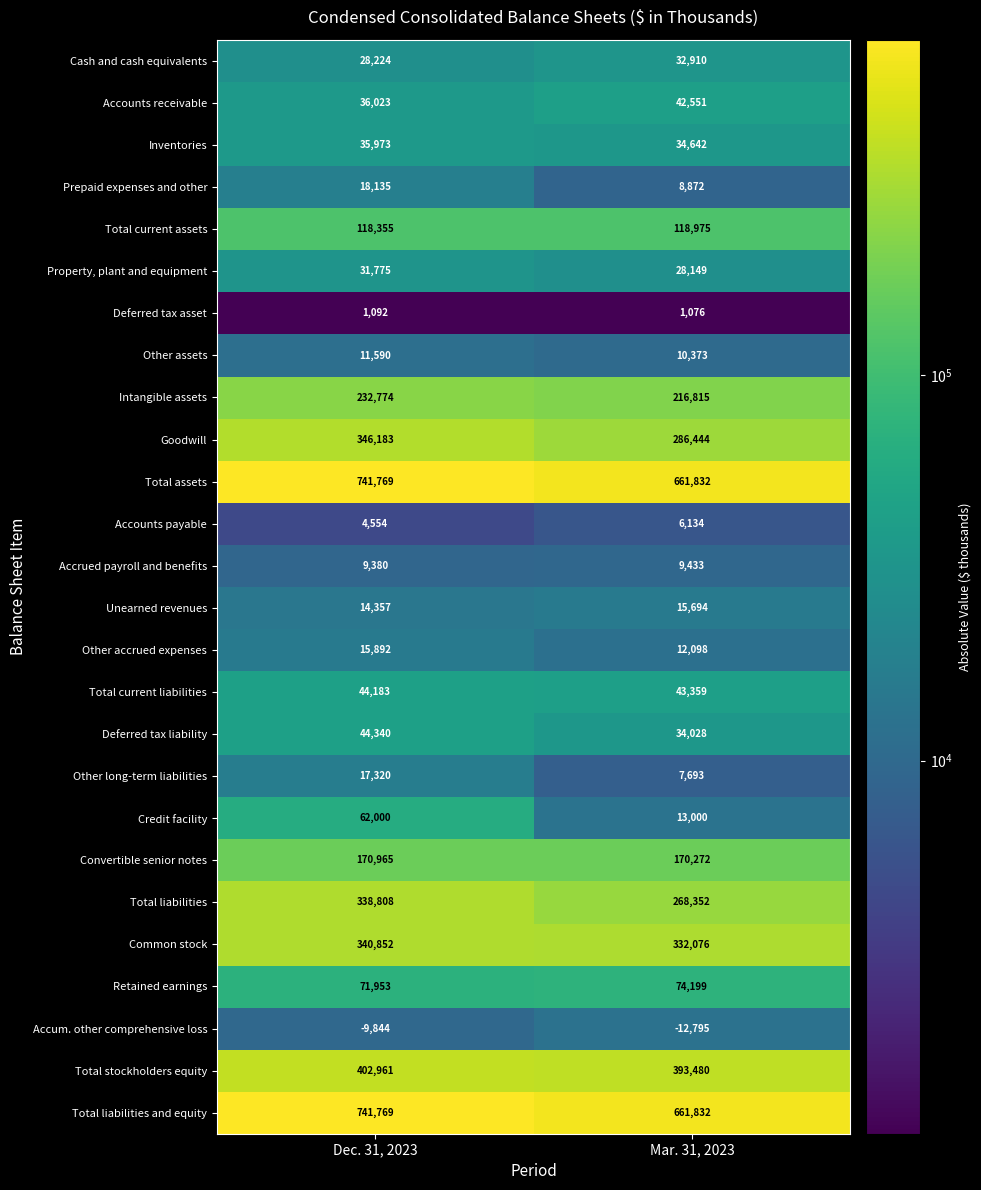

The Property, plant and equipment series shows 20063 at Dec. 31, 2023. True or false?

False